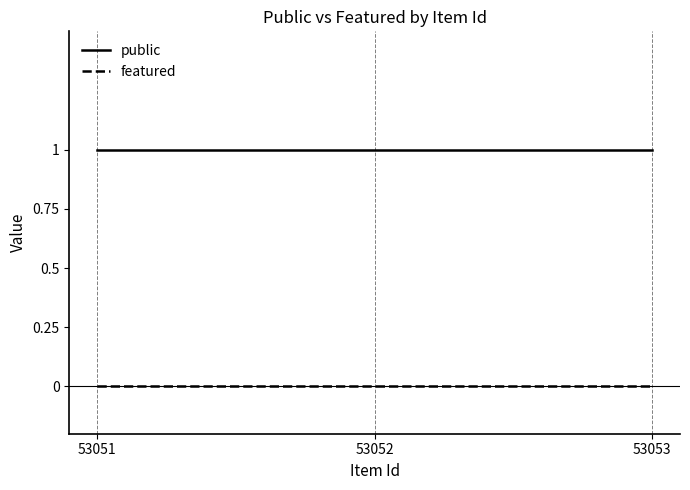

List the series in order of their overall mean, lowest first.

featured, public